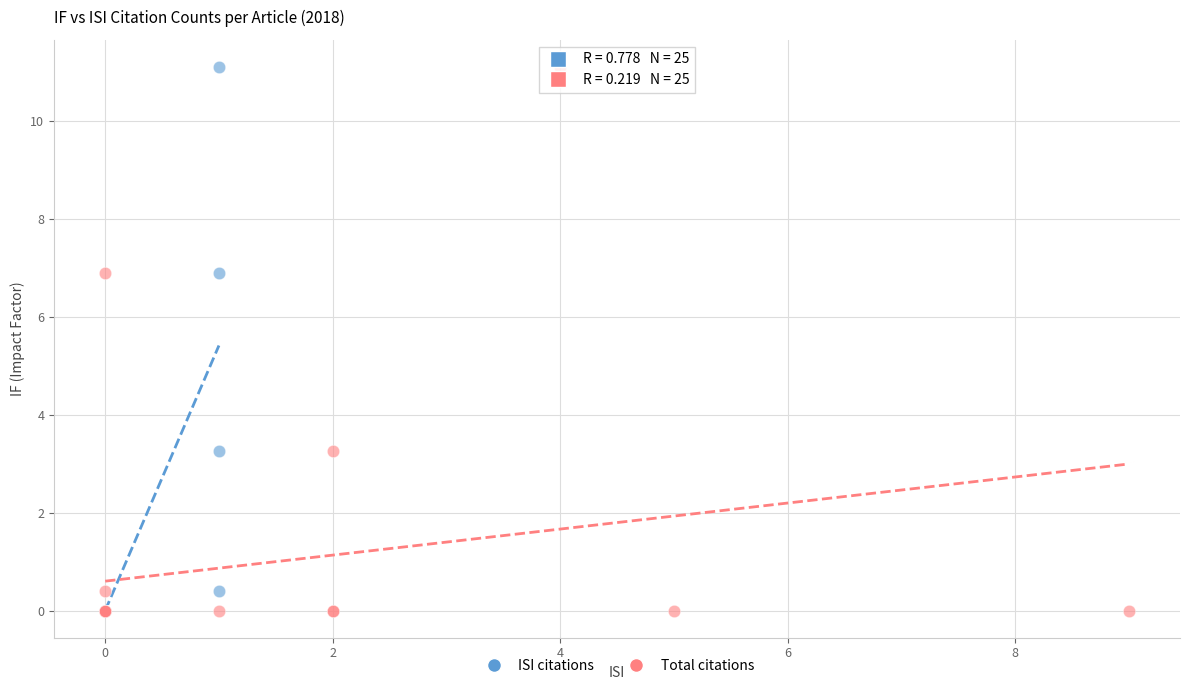

What are all the series names shown in the legend?

ISI citations, Total citations